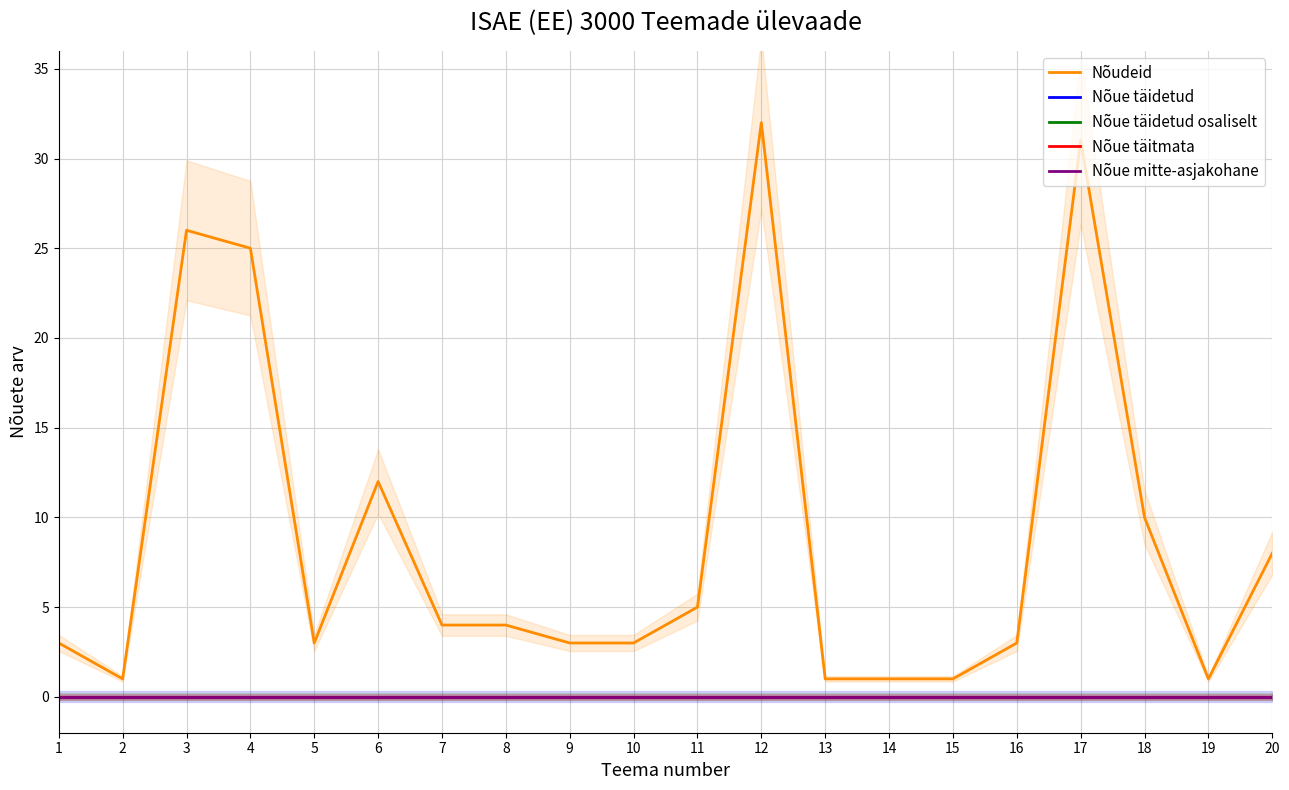

How many distinct data groups are displayed?

5